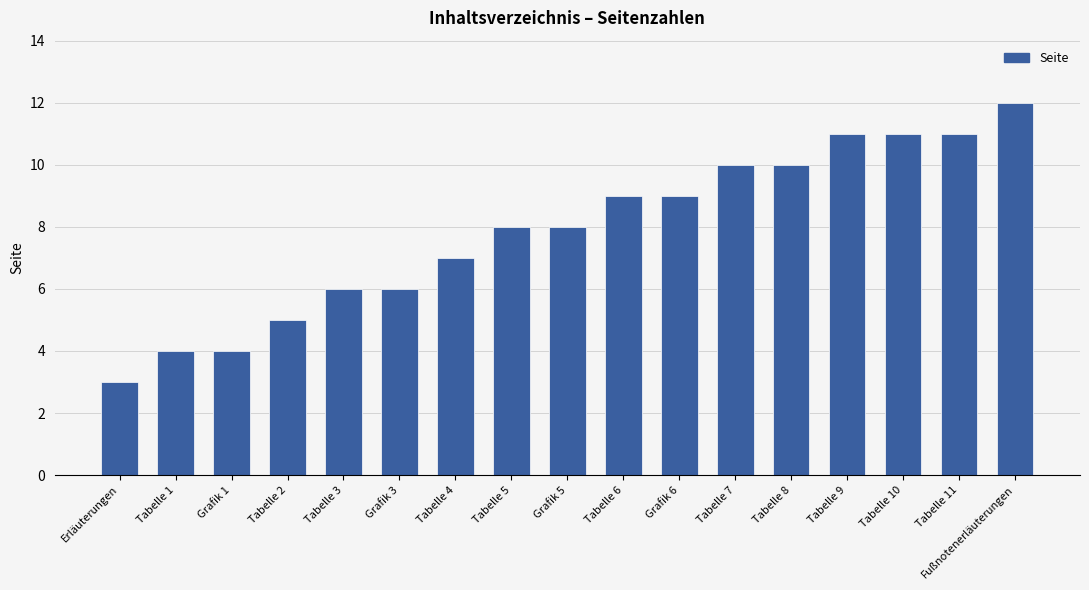

What is the change in value from Tabelle 1 to Tabelle 10?

+7